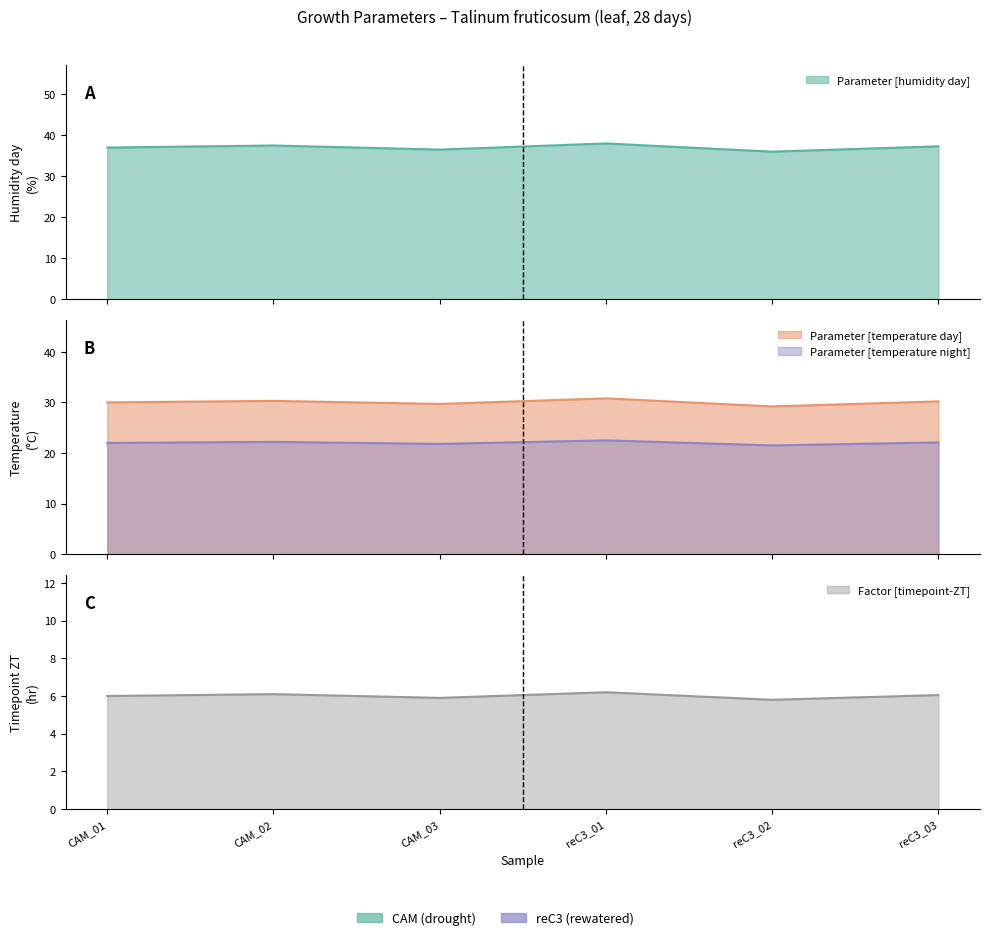

Rank the series by their maximum value, from lowest to highest.

Factor [timepoint-ZT], Parameter [temperature night], Parameter [temperature day], Parameter [humidity day]